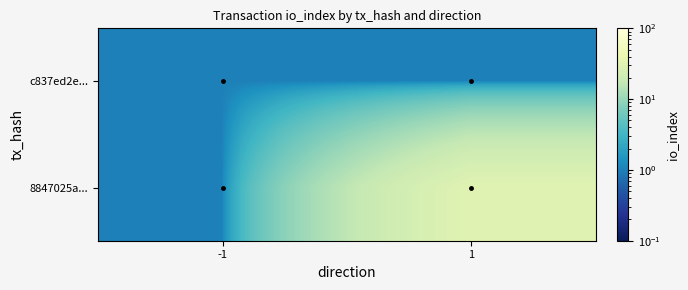

Which category has the lowest value across all series?

-1